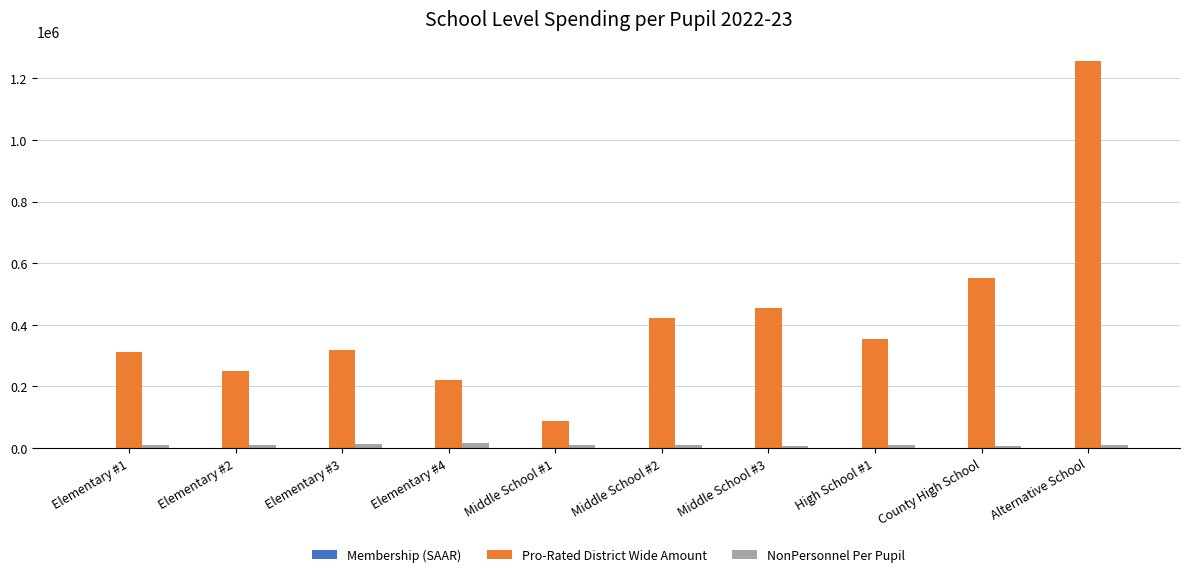

What is the greatest value displayed?

1255391.0